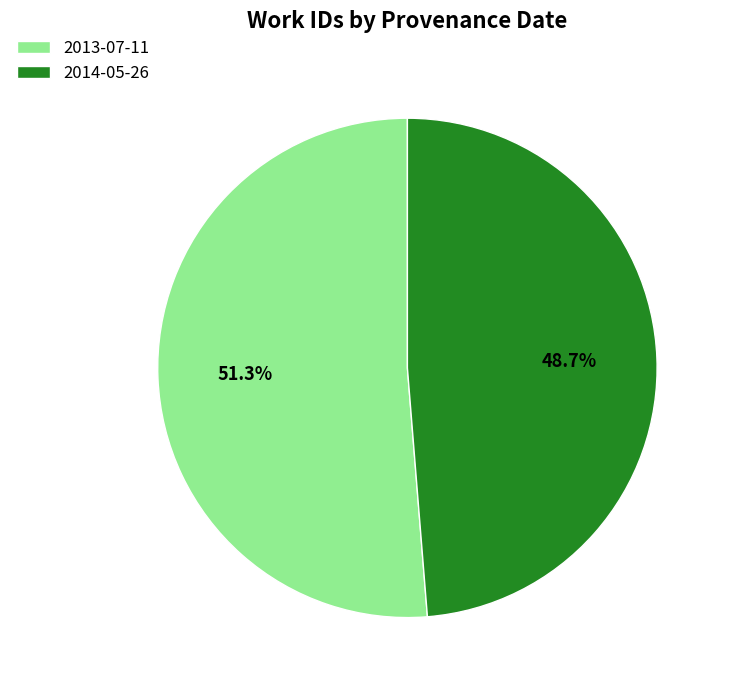

What percentage is NOT represented by 2014-05-26?

51.3%